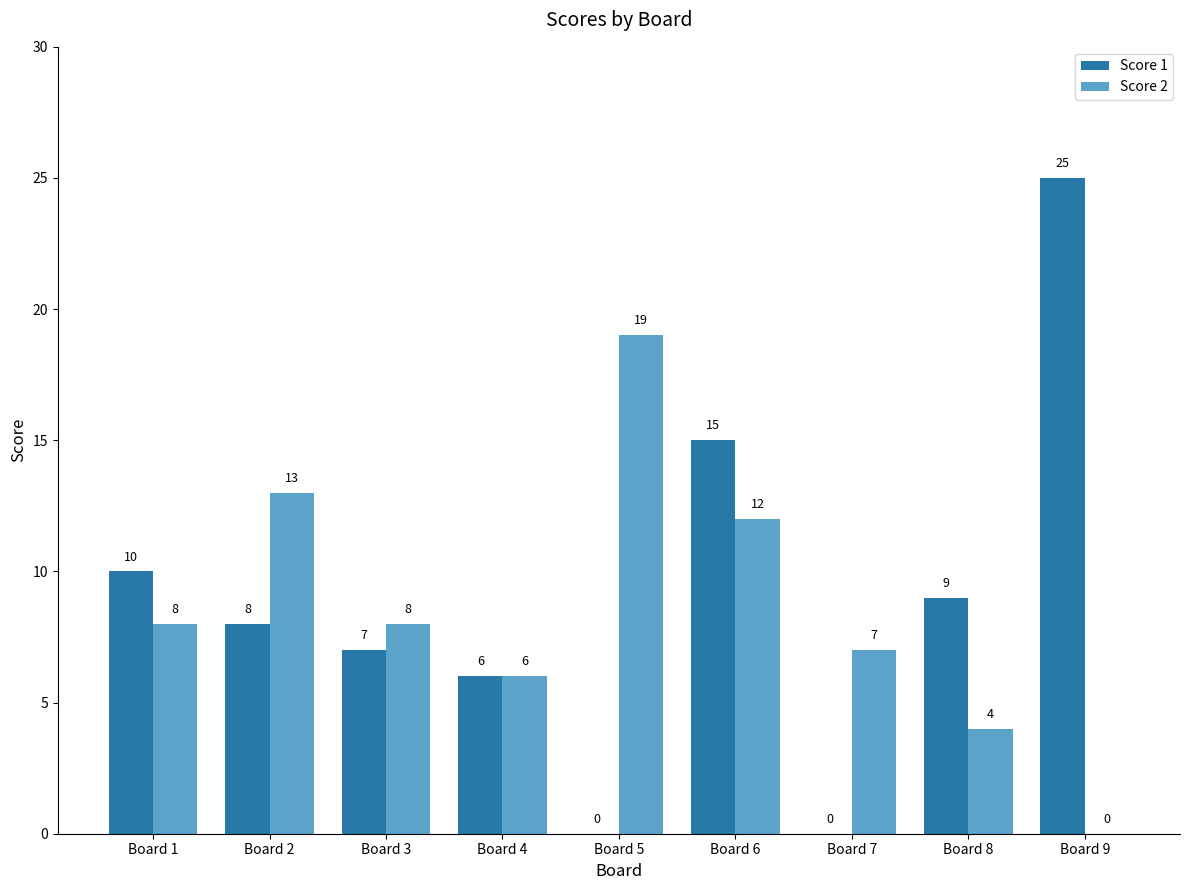

Are the bars horizontal?

No